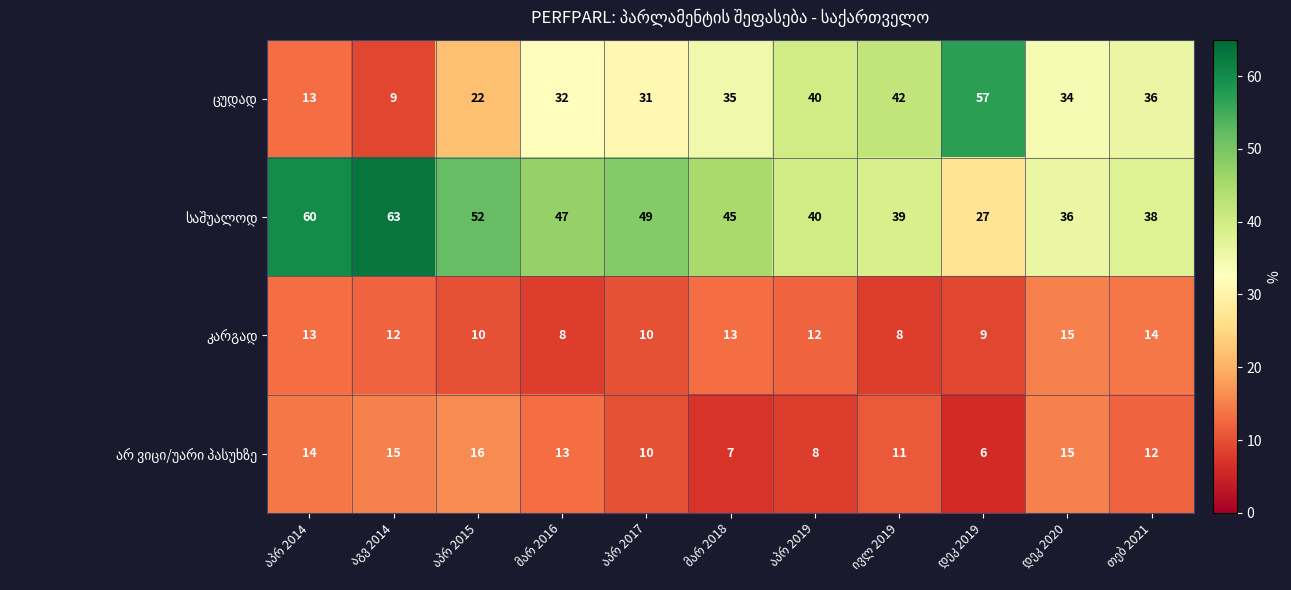

What is the minimum value shown in the chart?

6